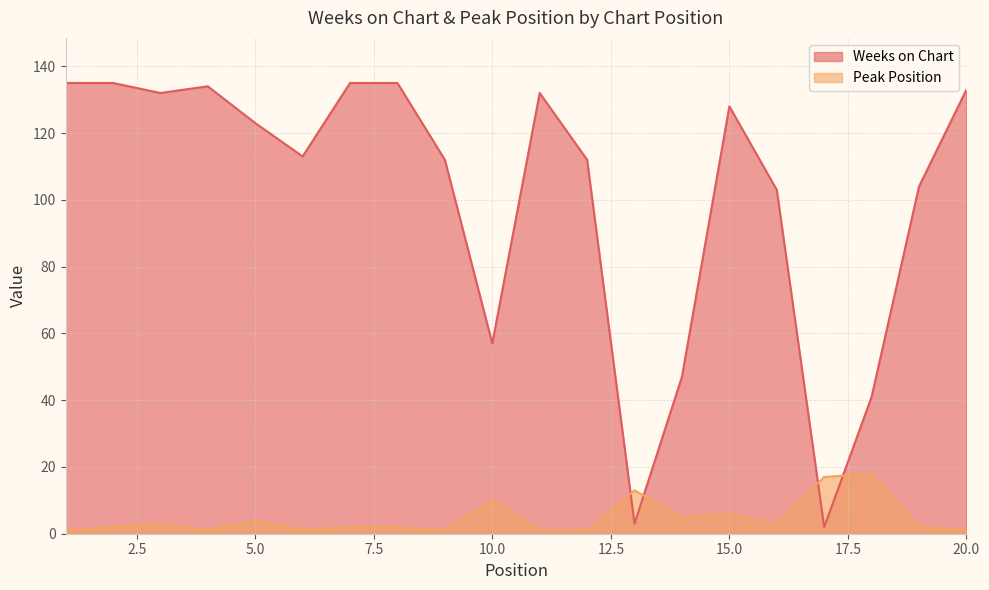

Reading left to right, transcribe all the data shown in this chart.

Weeks on Chart: 135	135	132	134	123	113	135	135	112	57	132	112	3	47	128	103	2	41	104	133
Peak Position: 1	2	3	1	4	1	2	2	1	10	1	1	13	5	6	3	17	18	2	1